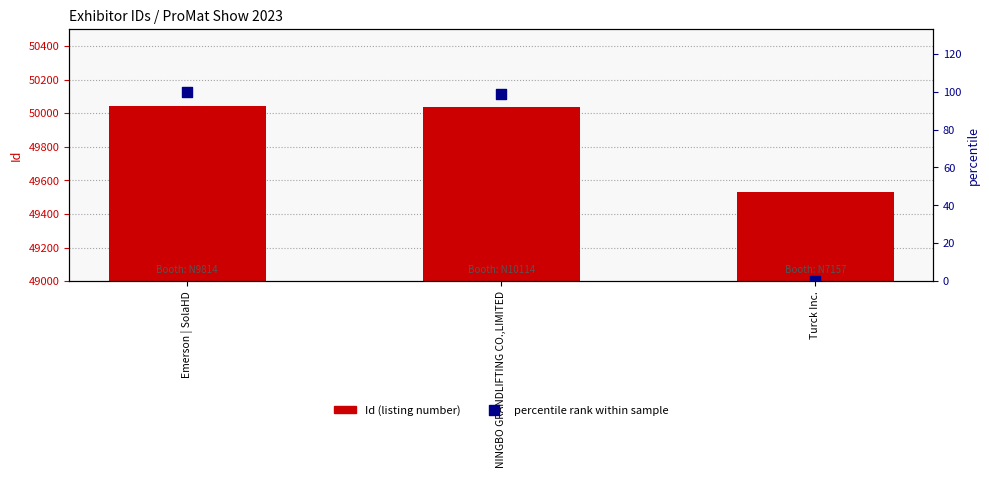

Which series has the widest spread of Y values?

Id (listing number)